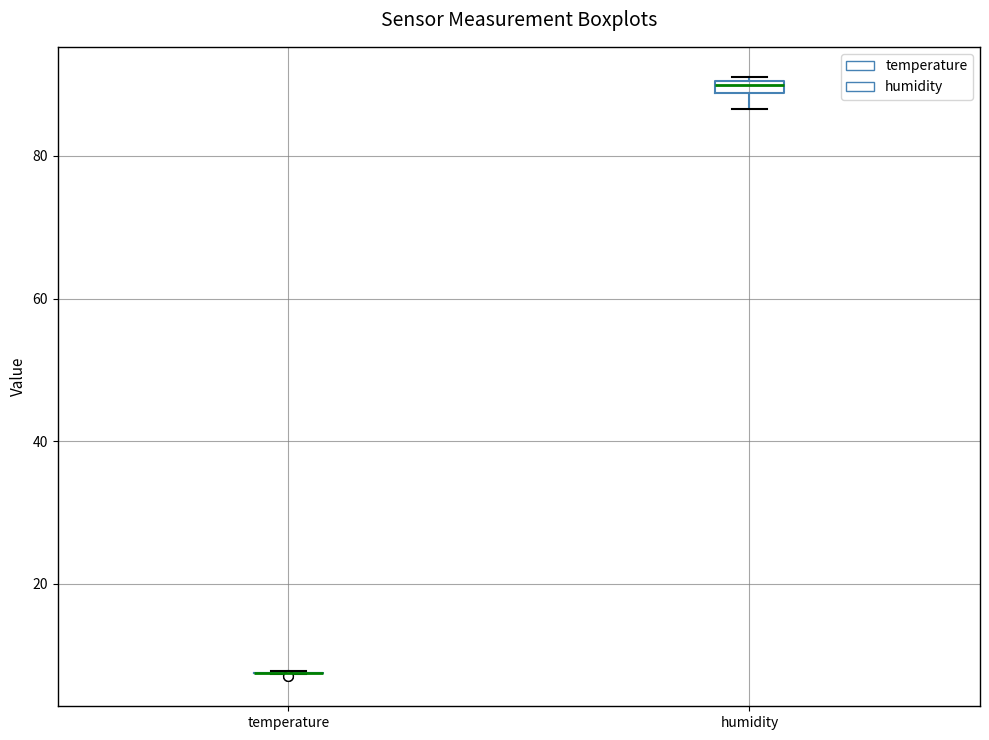

Where is the upper edge of the box for humidity on the y-axis? The values are not printed on the chart, so give them approximately, as read against the axis.

90